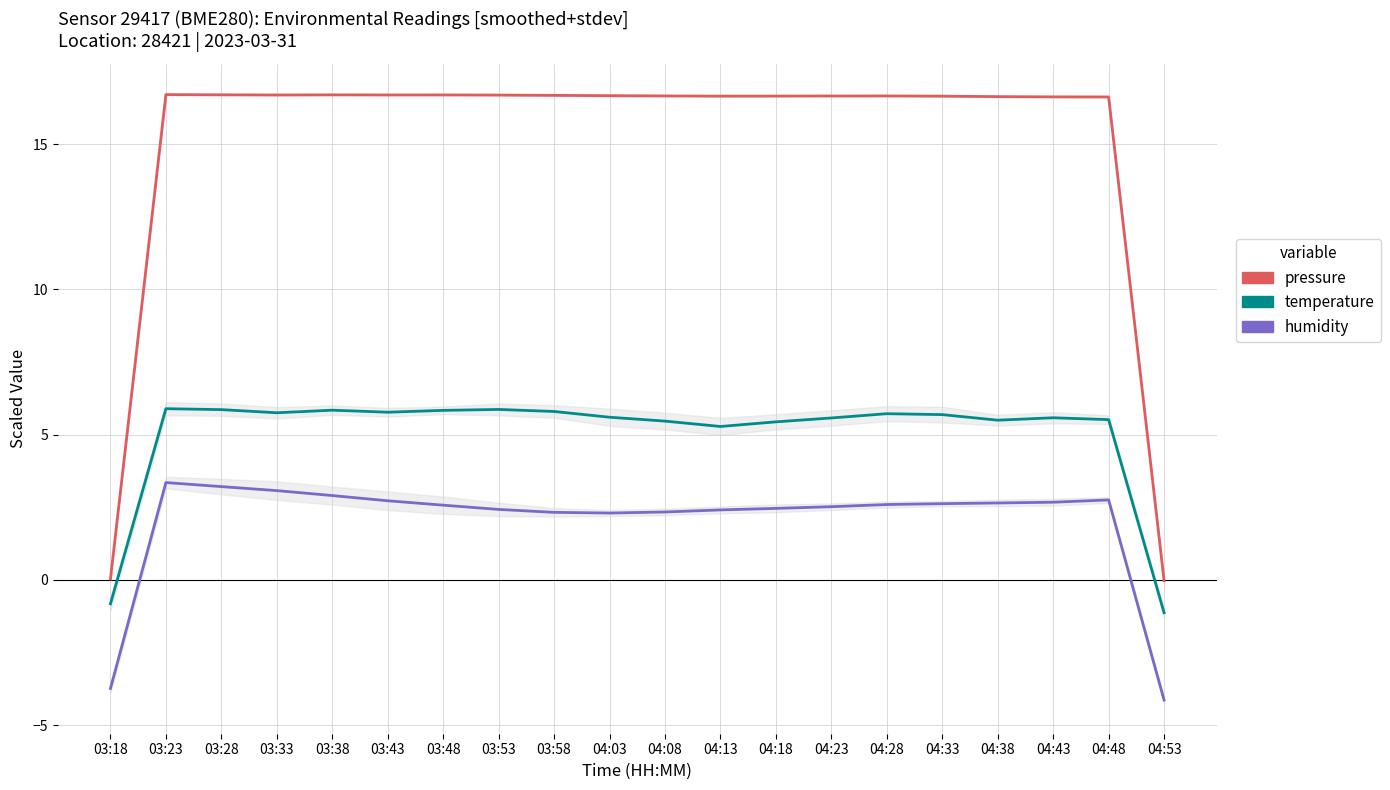

True or false: humidity has a value of 2.4 at 04:13.

True